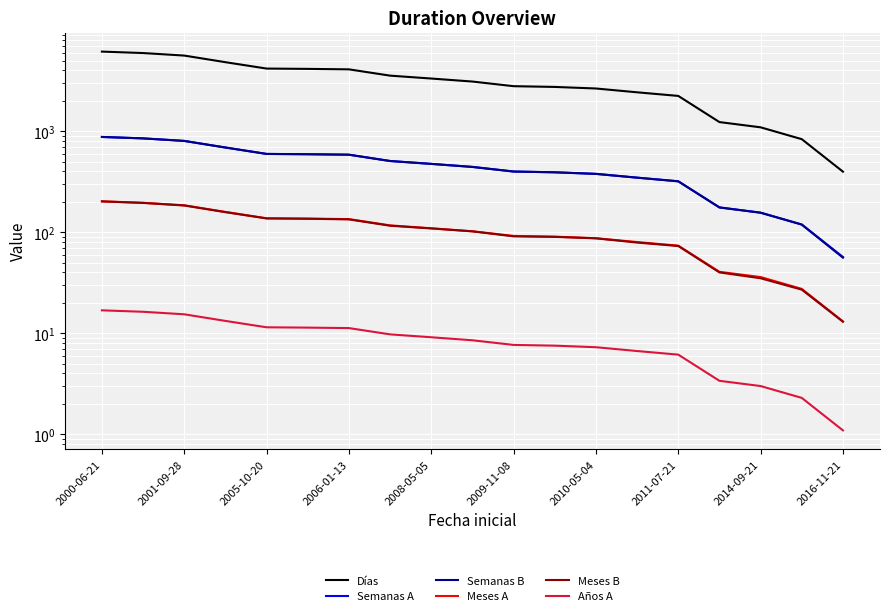

Which series has the widest spread of values?

Días